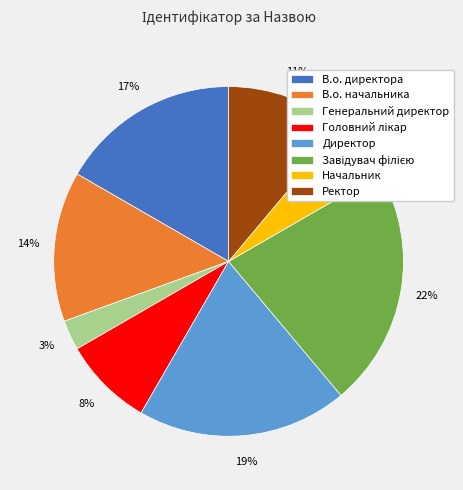

Is В.о. директора the majority of the pie?

No